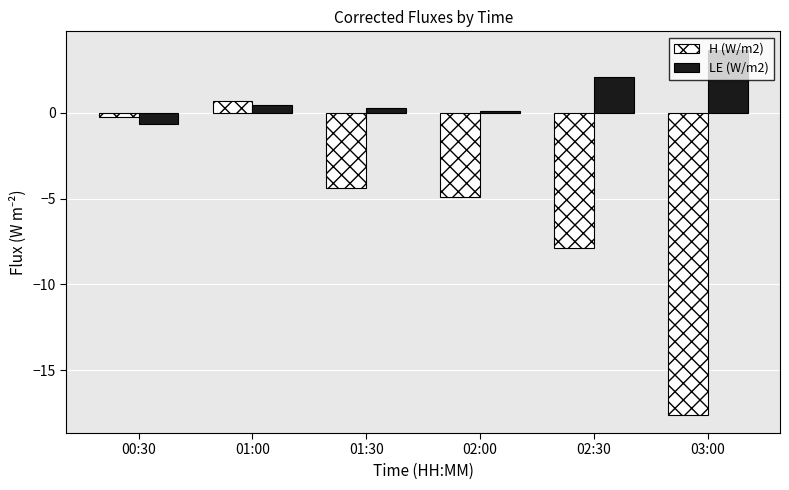

How many values in LE (W/m2) are above zero?

5